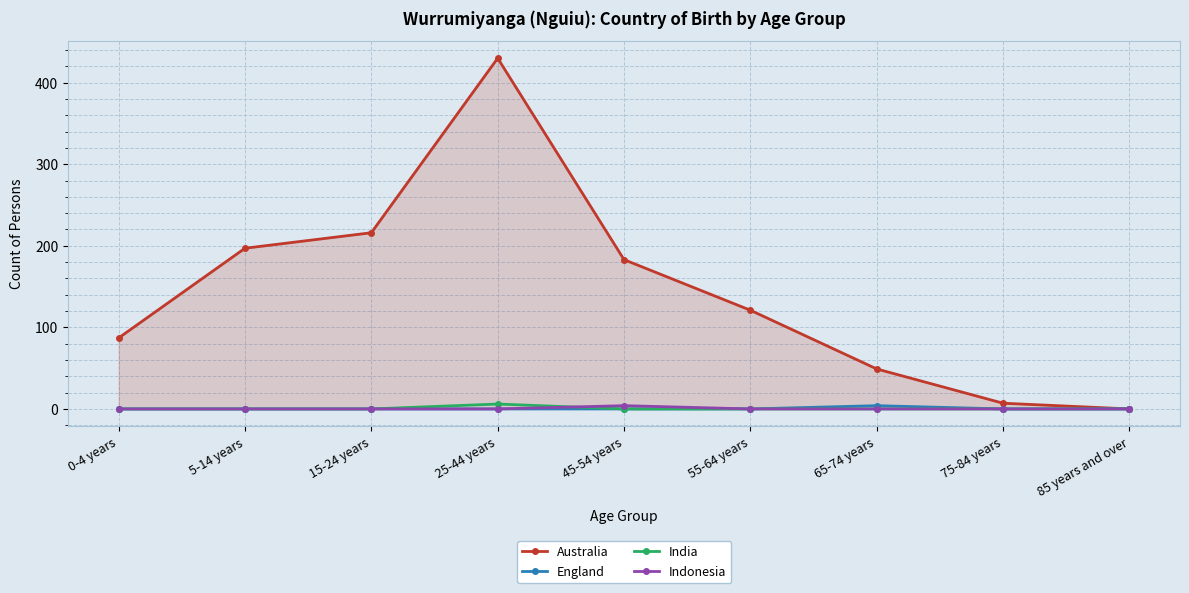

What is the label of the 5th point from the right?

45-54 years